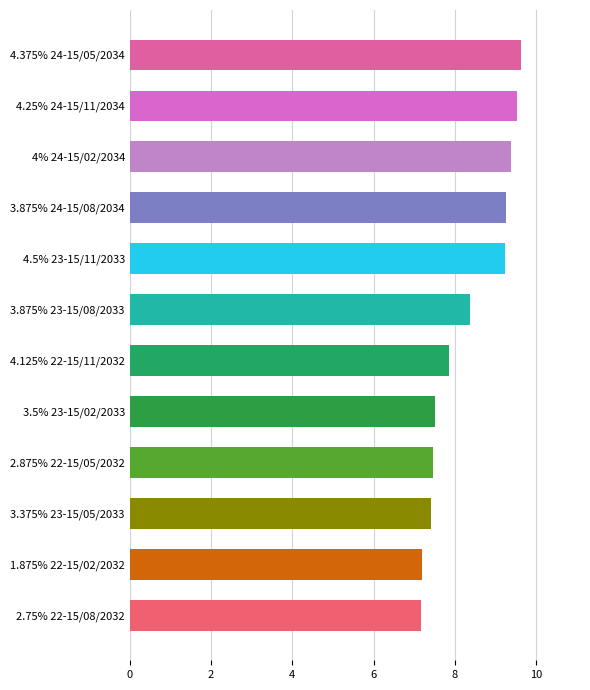

Where is the data nearest to the value 8?

4.125% 22-15/11/2032